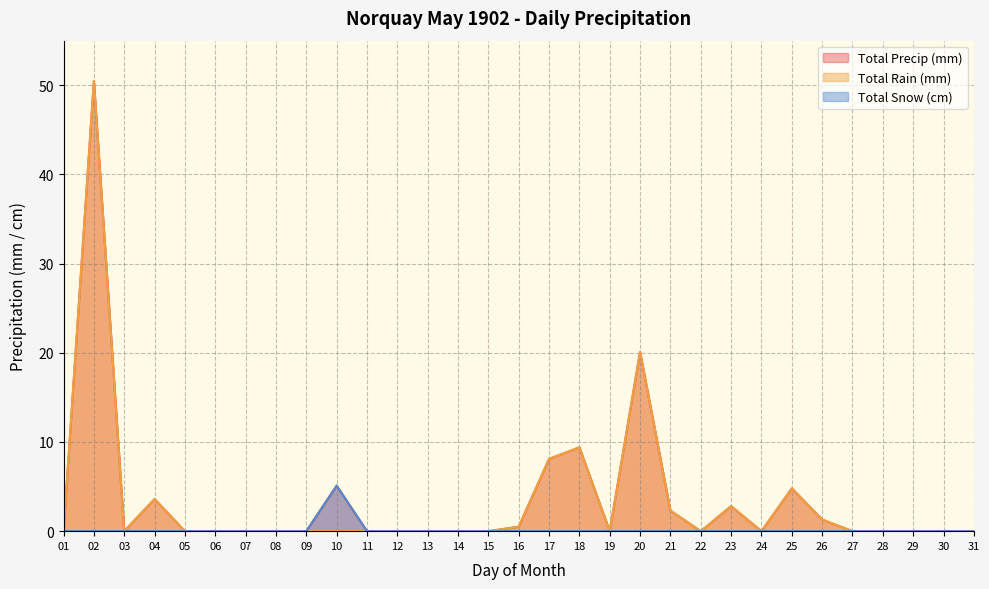

List the series in order of their peak value, highest first.

Total Precip (mm), Total Rain (mm), Total Snow (cm)